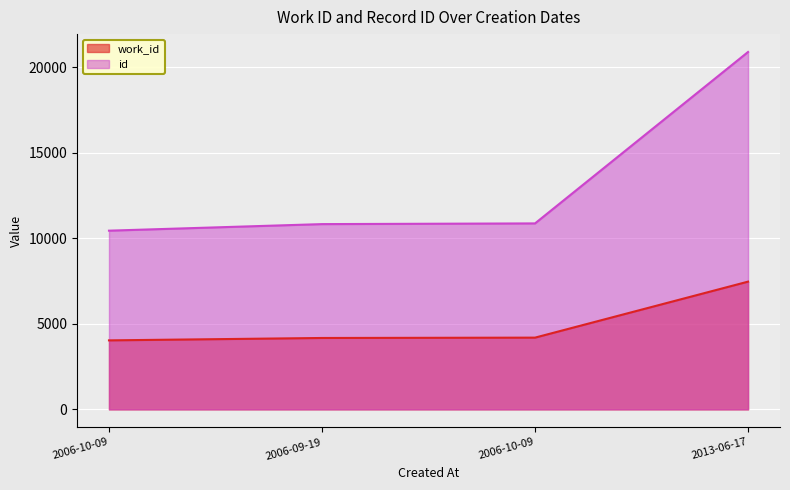

What is the sum of the id values at 2006-10-09 and 2006-10-09?

21325